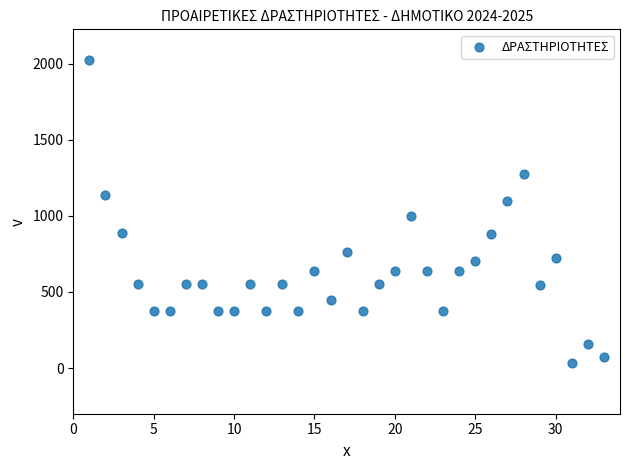

What is the range of X values (max minus min)?

32